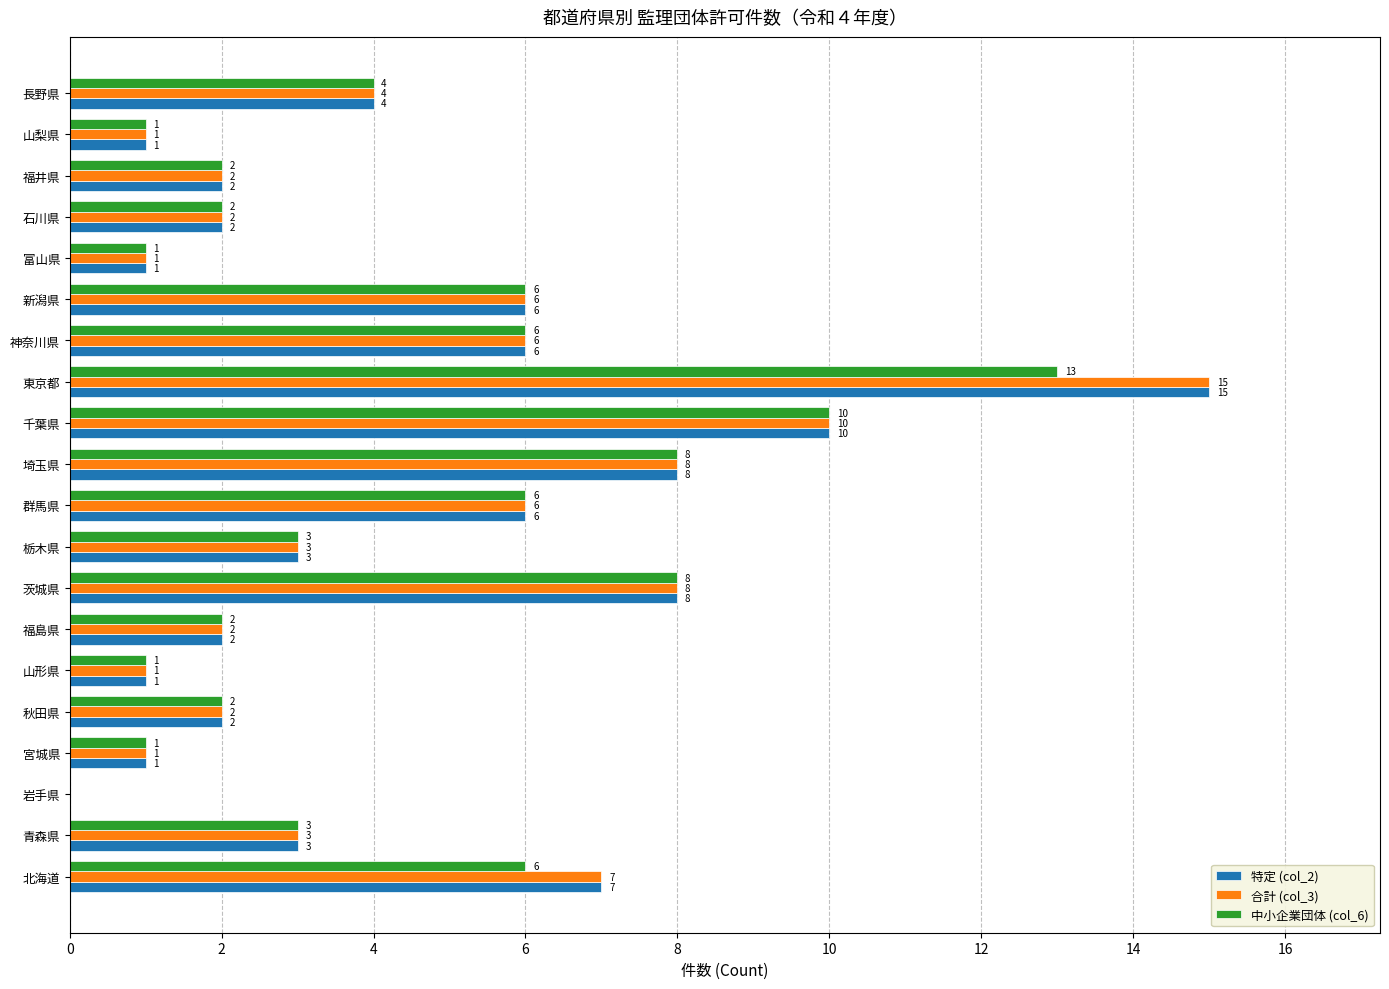

Is the value of 合計 (col_3) at 栃木県 greater than the value of 中小企業団体 (col_6) at 長野県?

No